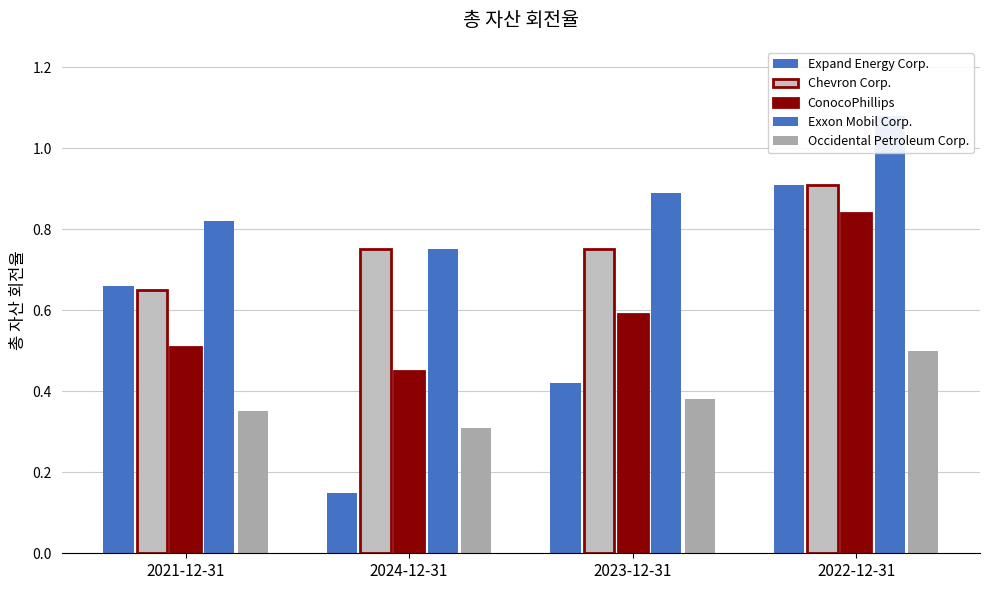

What is the label of the 4th bar from the left?

2022-12-31